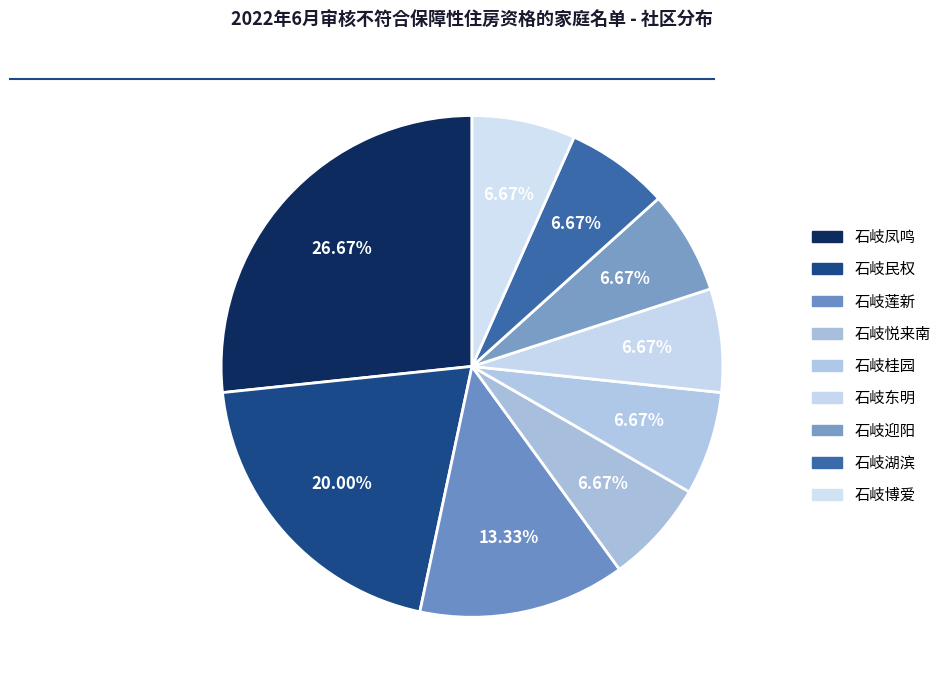

To the nearest percent, what portion does 石岐桂园 represent?

7%